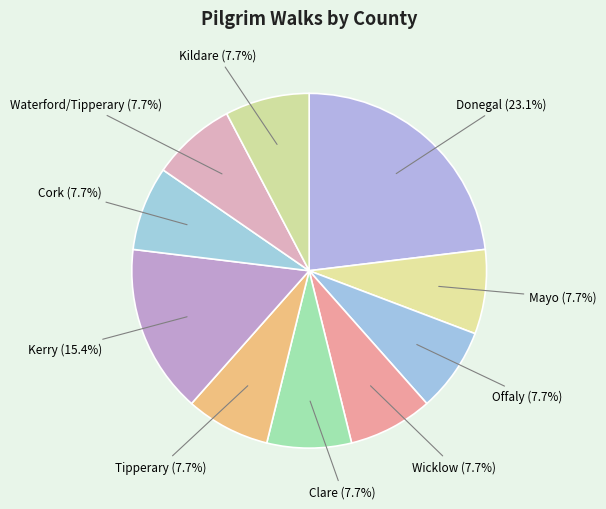

True or false: Cork accounts for 8% of the total.

True